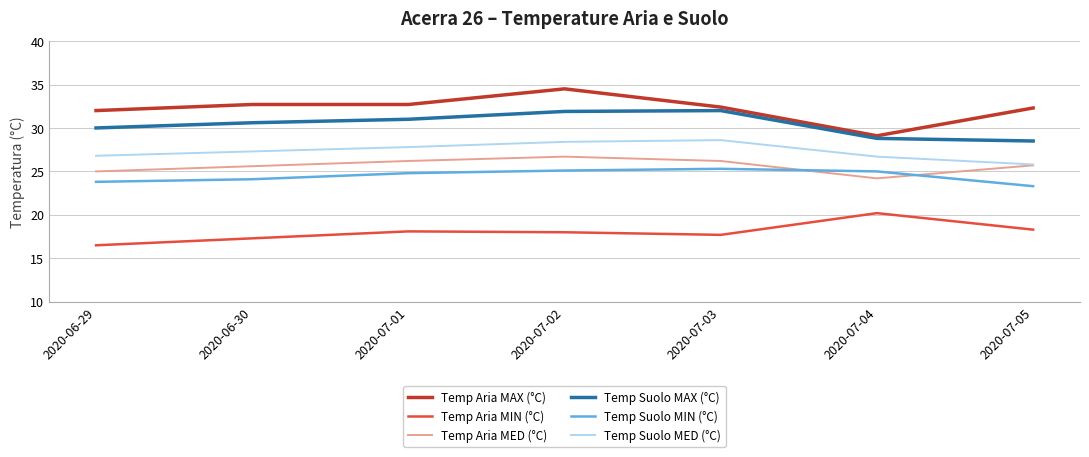

What value does the Temp Suolo MAX (°C) series have at 2020-07-05?

28.5